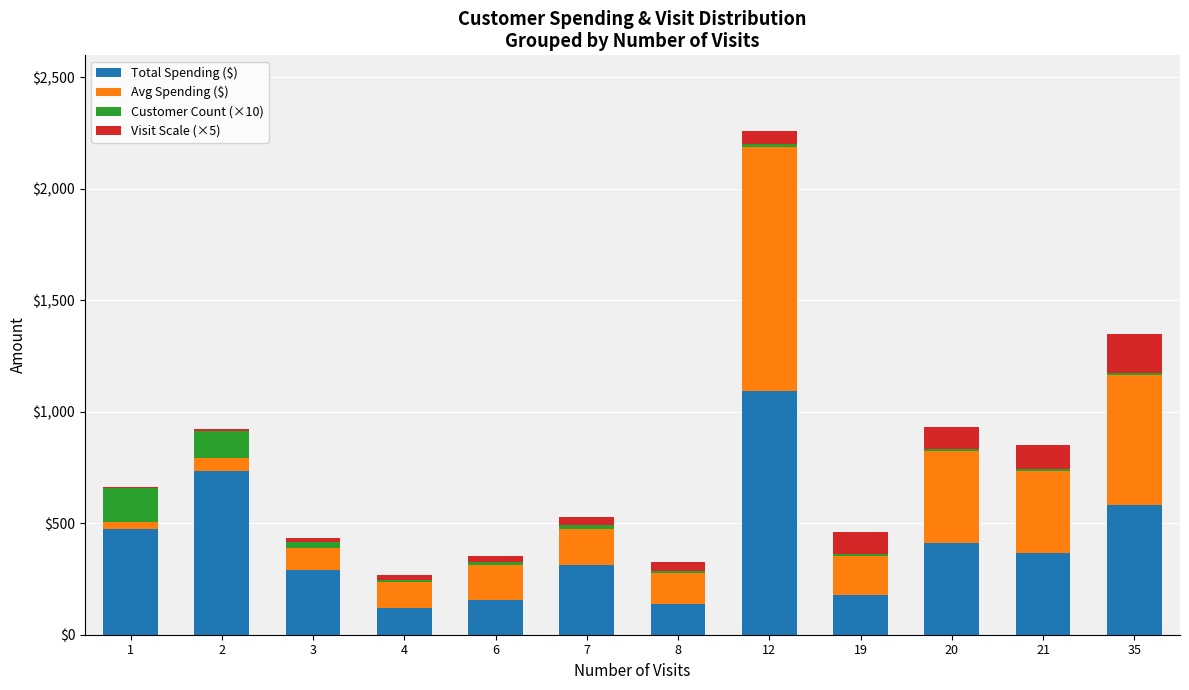

The value of Total Spending ($) at 12 is 510.8. True or false?

False